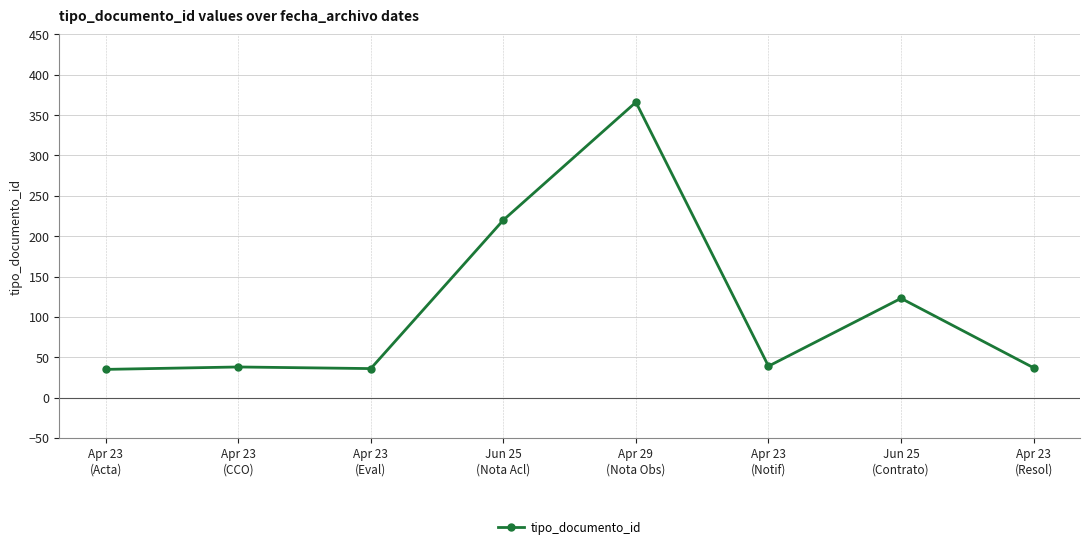

True or false: there are more than 0 points higher than both neighbors.

True